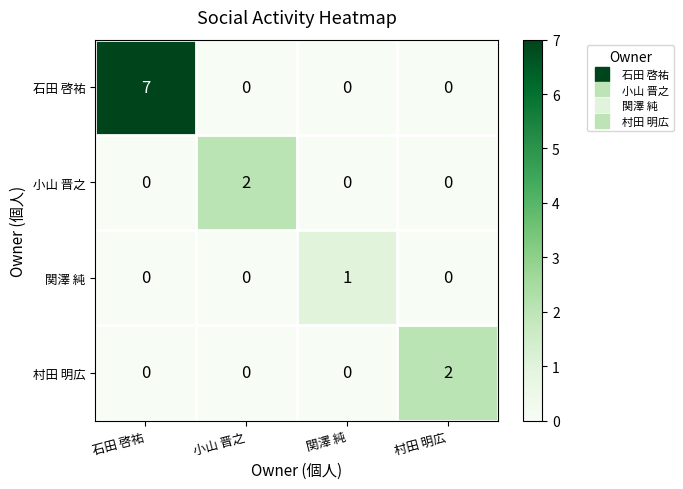

At which label does 関澤 純 reach its peak?

関澤 純